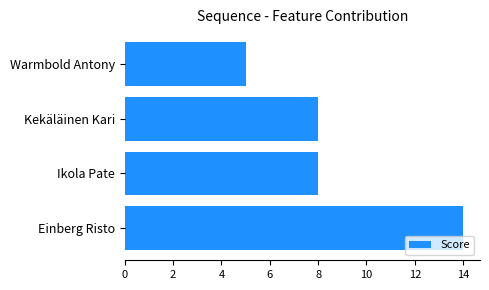

Which category has the lowest value across all series?

Warmbold Antony